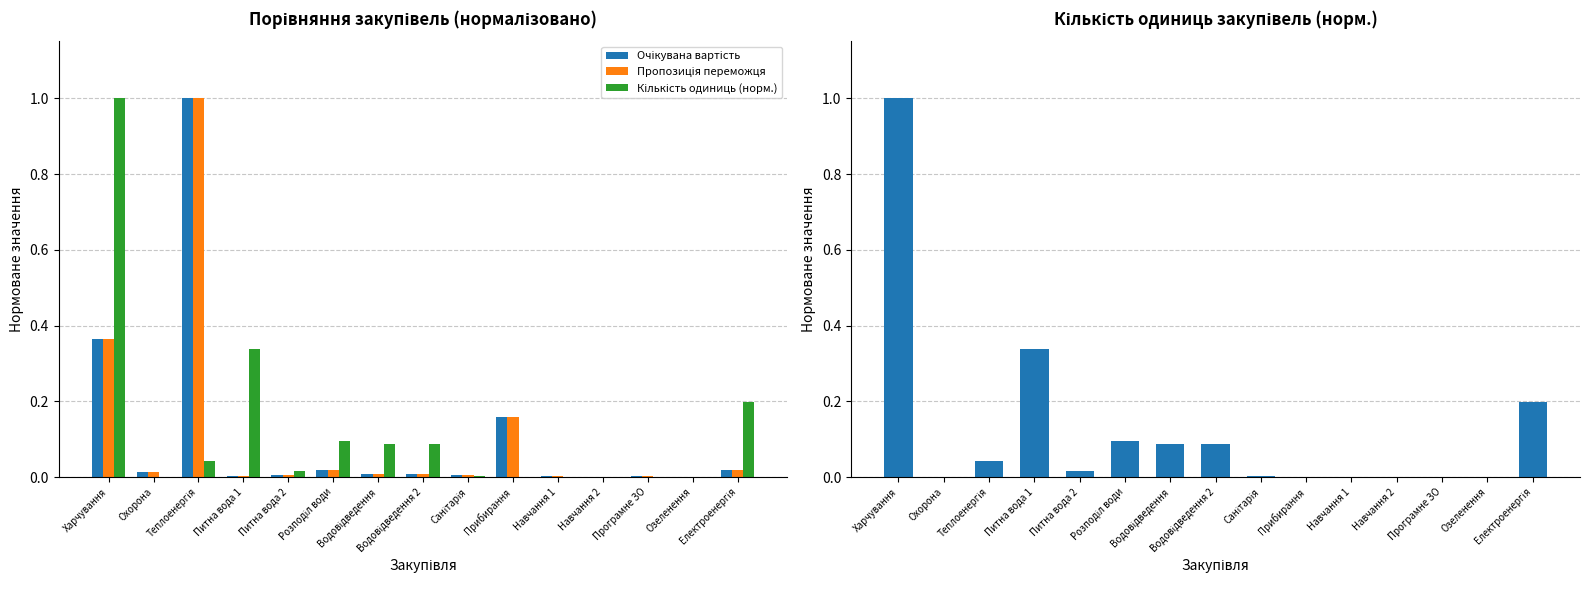

Reading left to right, extract all data points from this chart.

Очікувана вартість: Харчування=0.4	Охорона=0.0	Теплоенергія=1.0	Питна вода 1=0.0	Питна вода 2=0.0	Розподіл води=0.0	Водовідведення=0.0	Водовідведення 2=0.0	Санітарія=0.0	Прибирання=0.2	Навчання 1=0.0	Навчання 2=0.0	Програмне ЗО=0.0	Озеленення=0.0	Електроенергія=0.0
Пропозиція переможця: Харчування=0.4	Охорона=0.0	Теплоенергія=1.0	Питна вода 1=0.0	Питна вода 2=0.0	Розподіл води=0.0	Водовідведення=0.0	Водовідведення 2=0.0	Санітарія=0.0	Прибирання=0.2	Навчання 1=0.0	Навчання 2=0.0	Програмне ЗО=0.0	Озеленення=0.0	Електроенергія=0.0
Кількість одиниць (норм.): Харчування=1.0	Охорона=0.0	Теплоенергія=0.0	Питна вода 1=0.3	Питна вода 2=0.0	Розподіл води=0.1	Водовідведення=0.1	Водовідведення 2=0.1	Санітарія=0.0	Прибирання=0.0	Навчання 1=0.0	Навчання 2=0.0	Програмне ЗО=0.0	Озеленення=0.0	Електроенергія=0.2